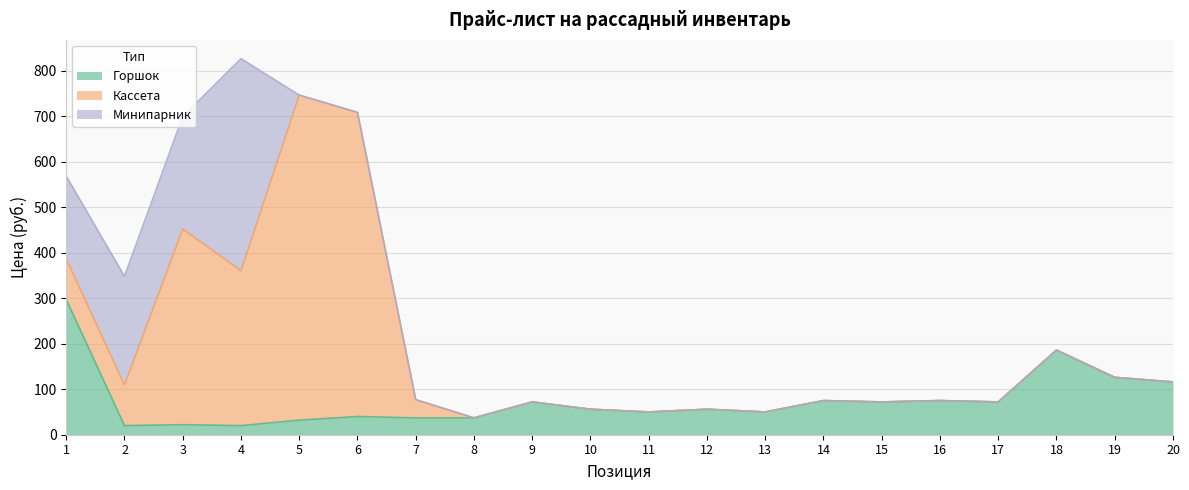

Does the chart have visible grid lines?

Yes